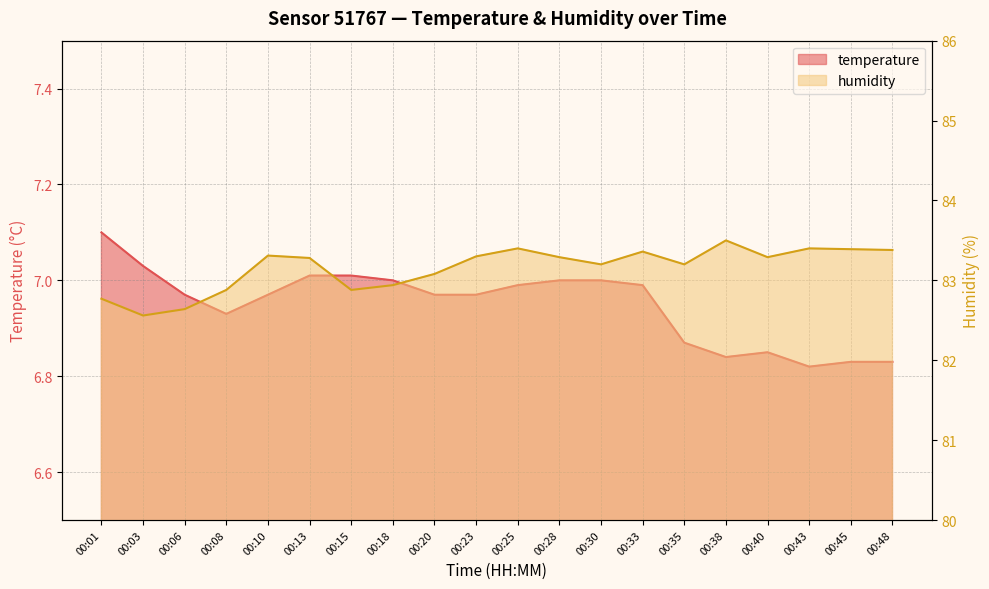

Between 00:18 and 00:25, which is larger?

00:18